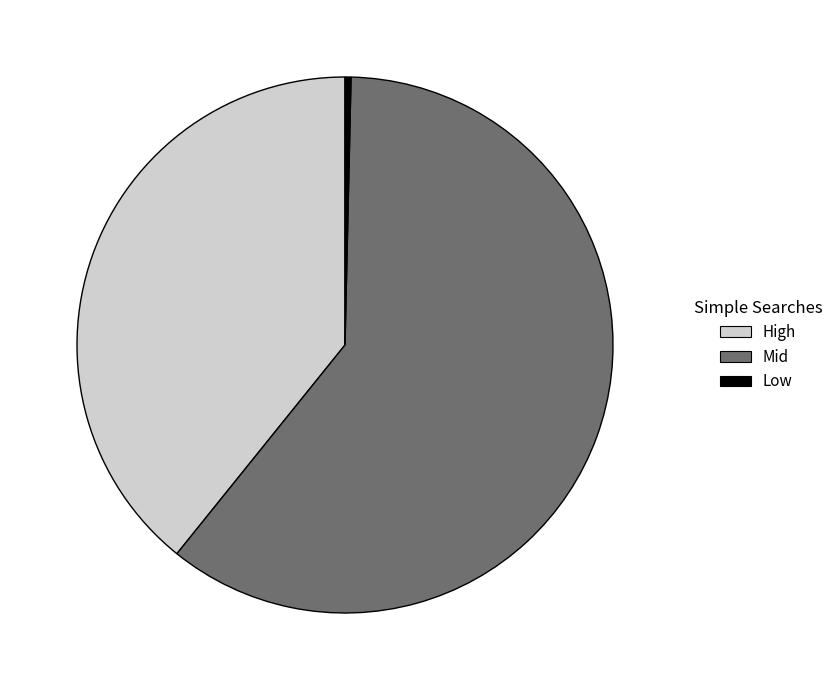

Do Mid and Low together represent more than half of the pie?

Yes